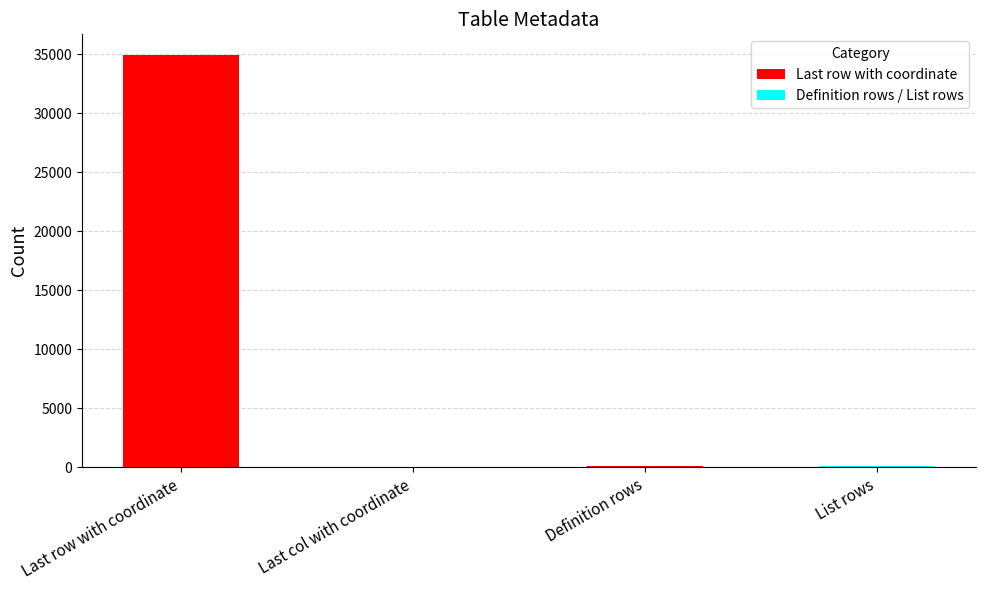

True or false: the data shows 48190 at Last row with coordinate.

False